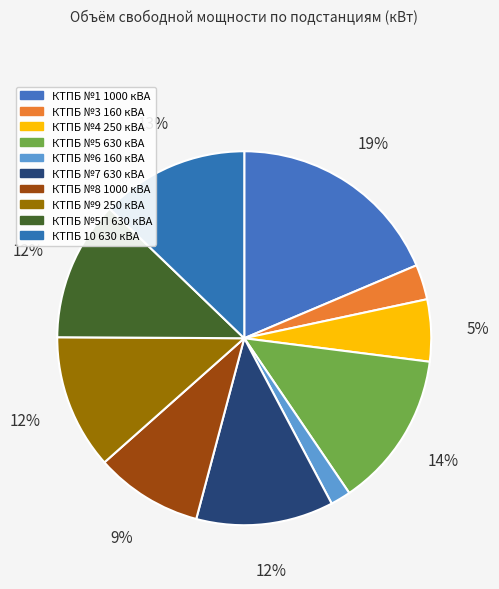

Count the number of slices in the pie.

10